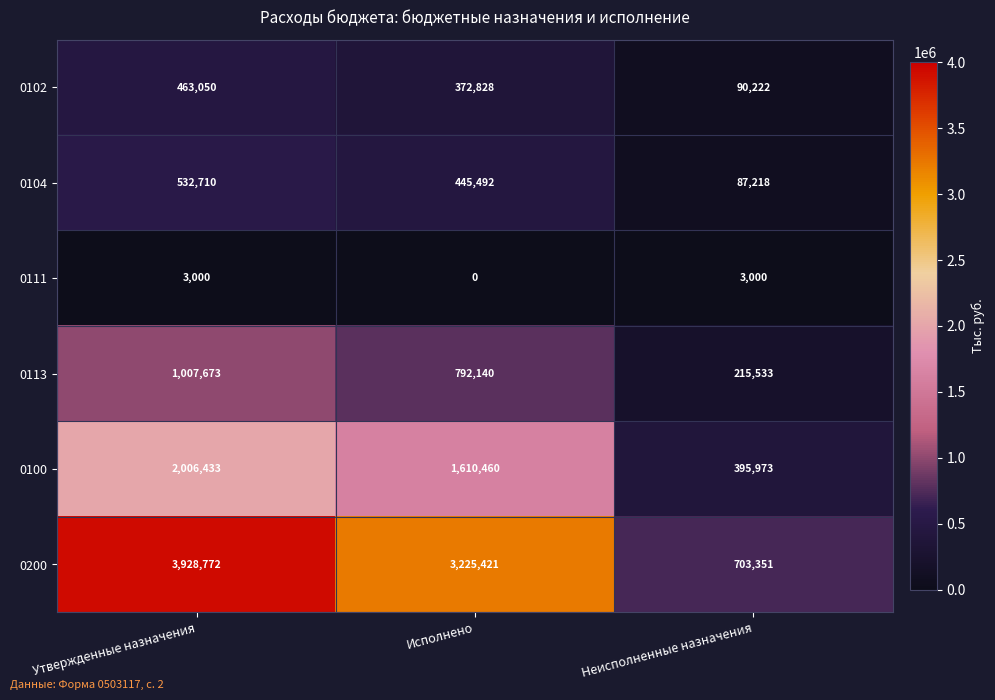

What is the greatest value displayed?

3928772